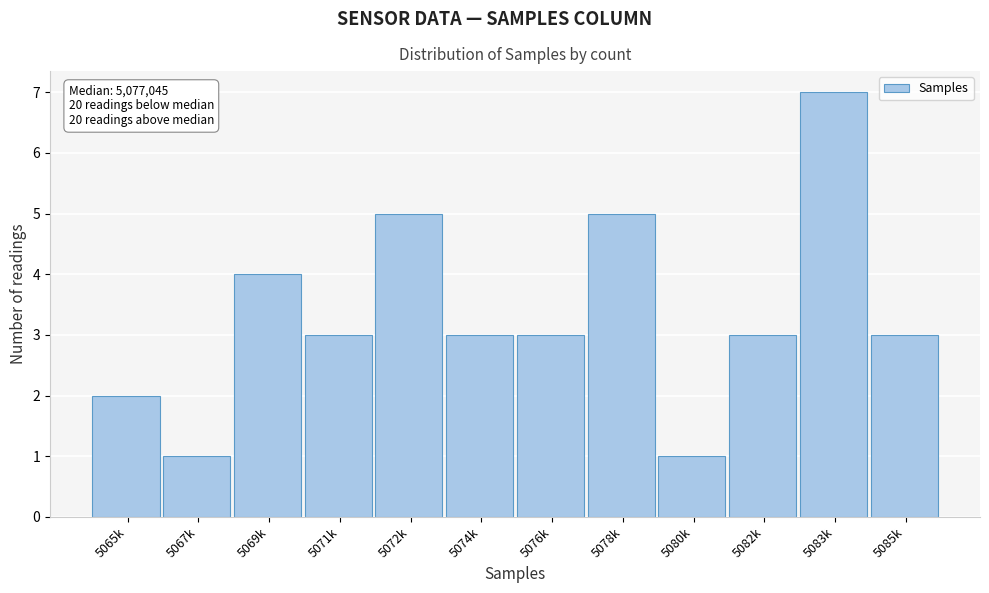

Reading left to right, what are all the values shown in this chart?

2	1	4	3	5	3	3	5	1	3	7	3